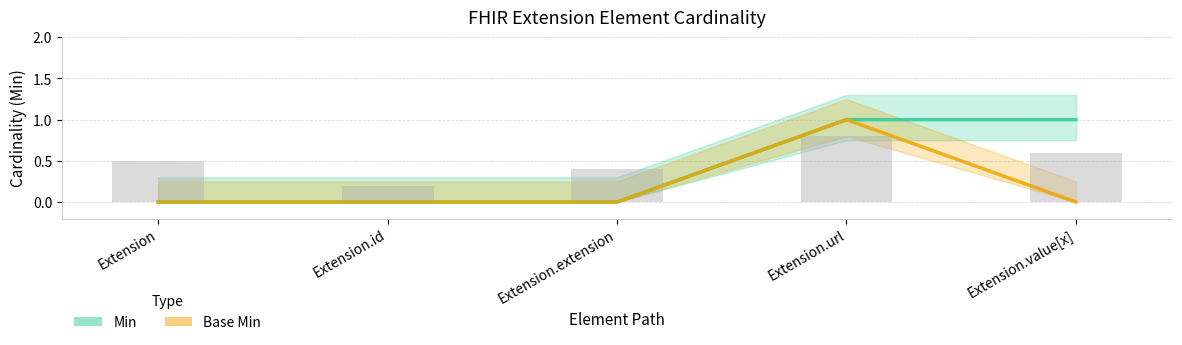

At which category does the chart reach its peak across all series?

Extension.url